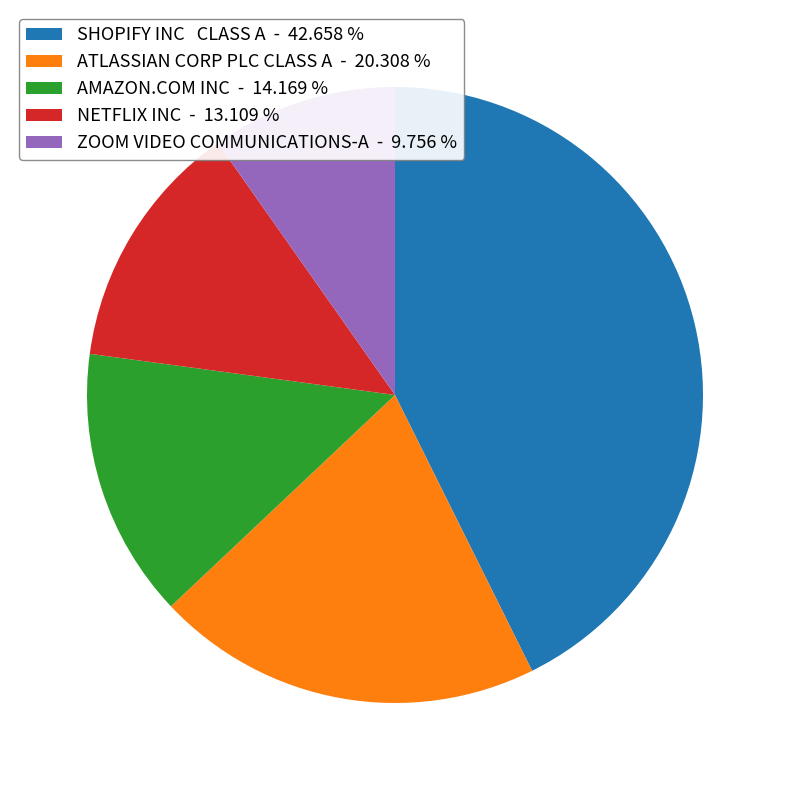

Is there any slice that represents more than half of the pie?

No